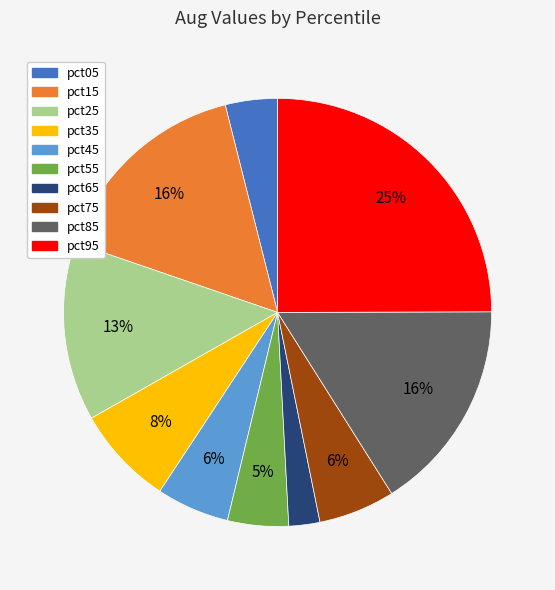

To the nearest percent, what is the average slice percentage?

10%